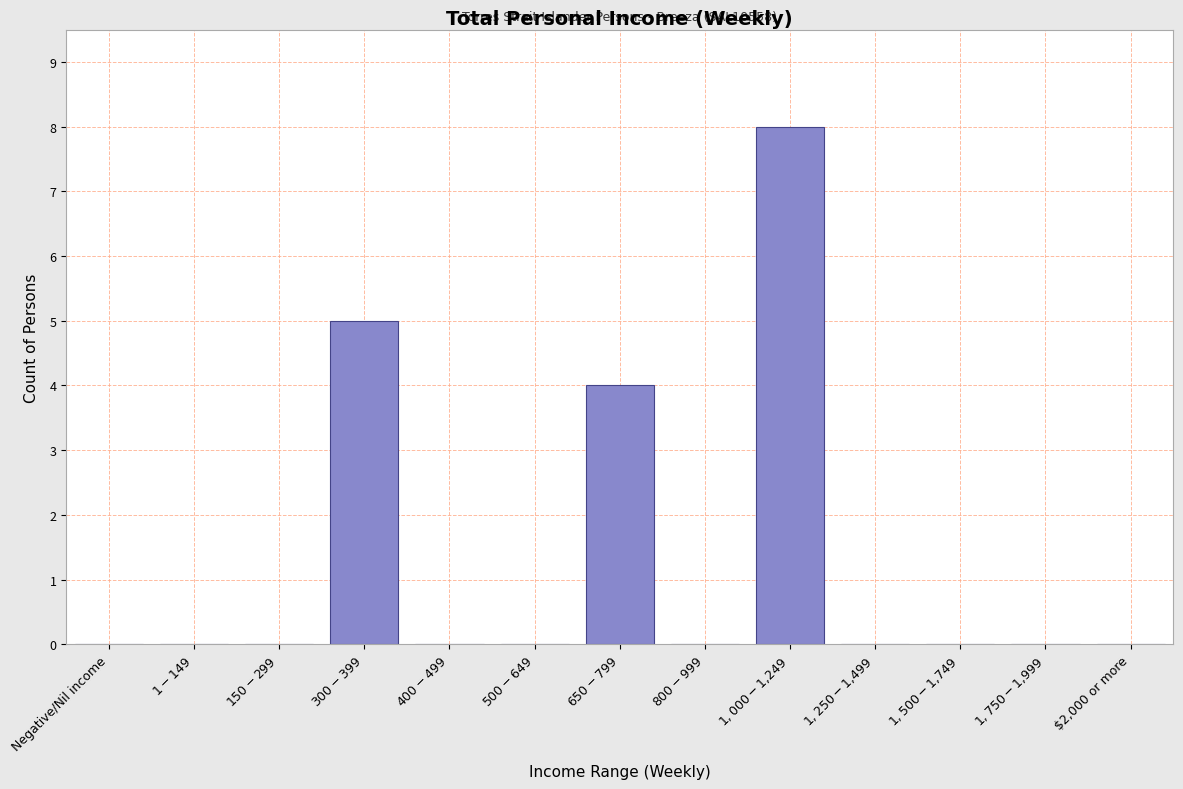

How many data points does each series have?

13